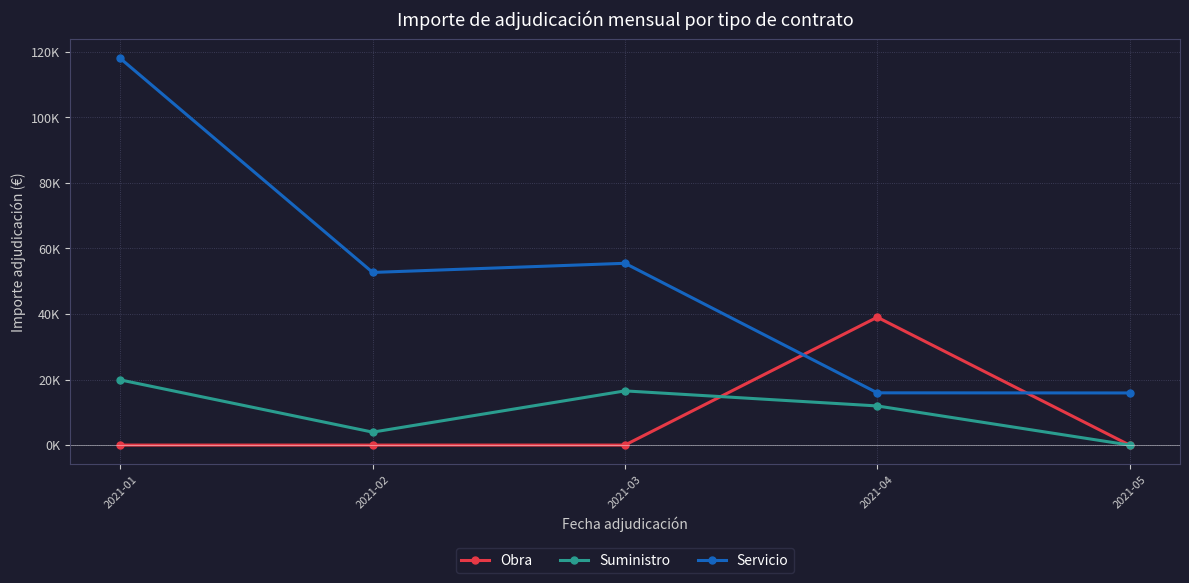

What are all the series names shown in the legend?

Obra, Suministro, Servicio